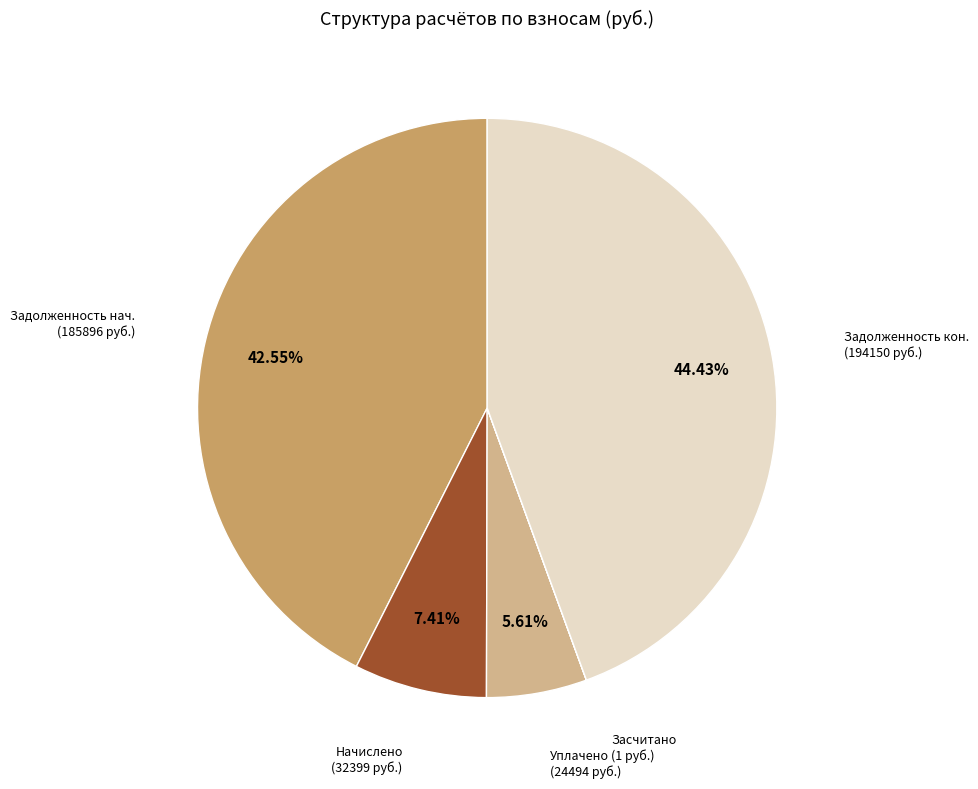

Does any single category account for the majority?

No